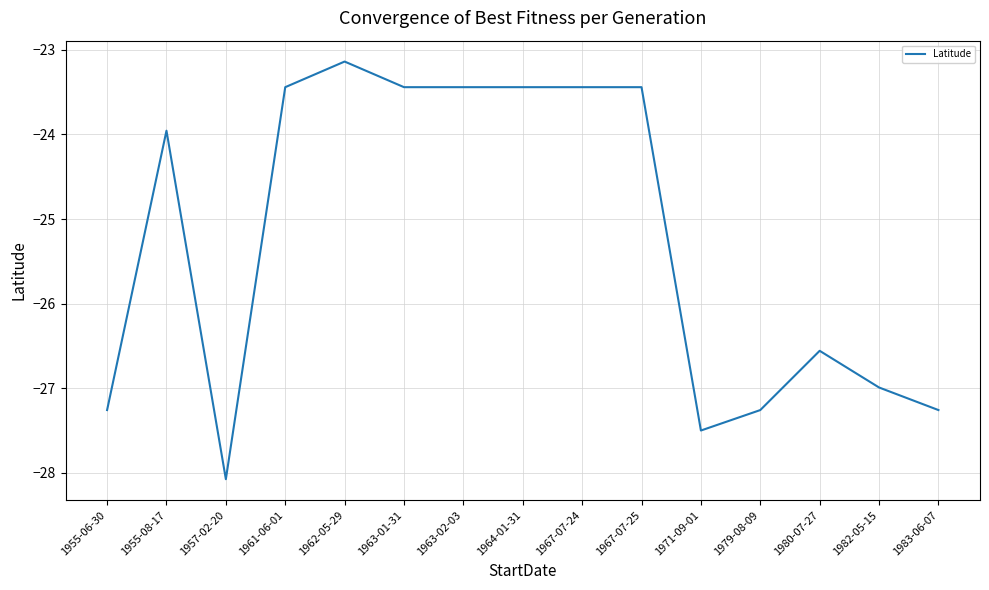

What is the greatest value displayed?

-23.1